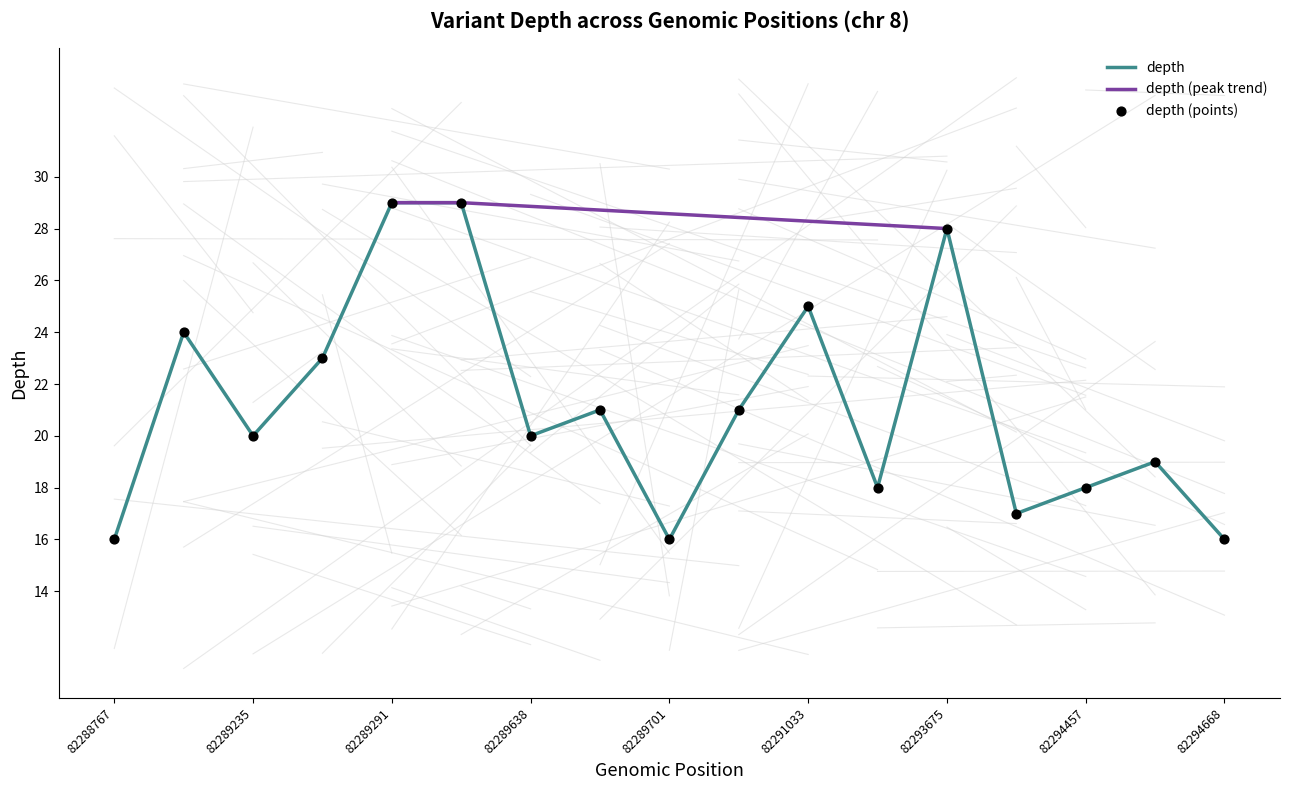

Between 82291033 and 82289235, which is larger?

82291033